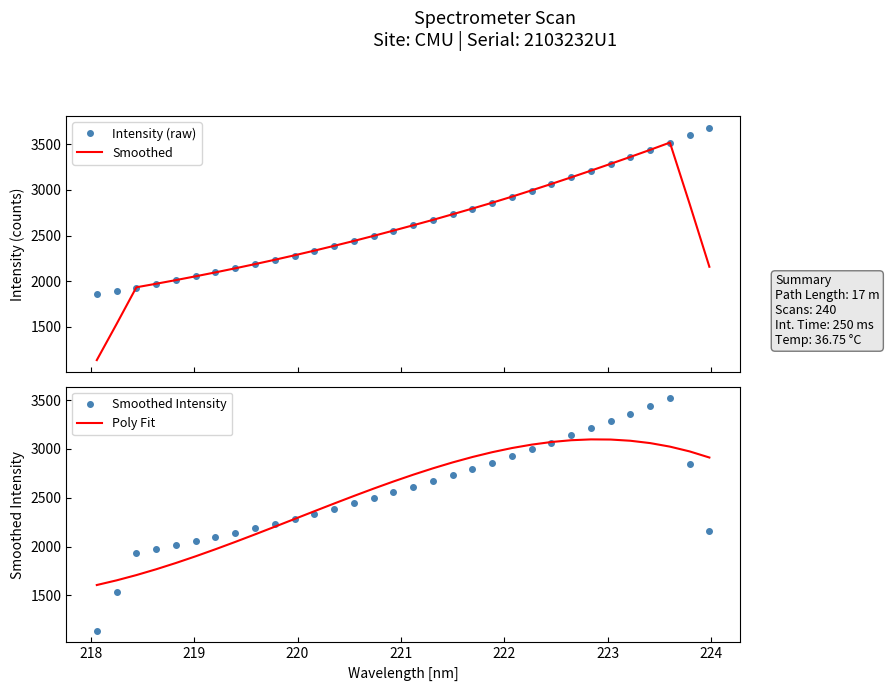

What is the highest value of the Smoothed series?

3518.1